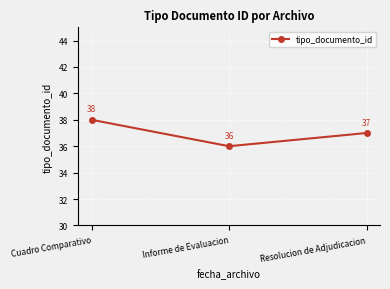

How many lines are shown in the chart?

1